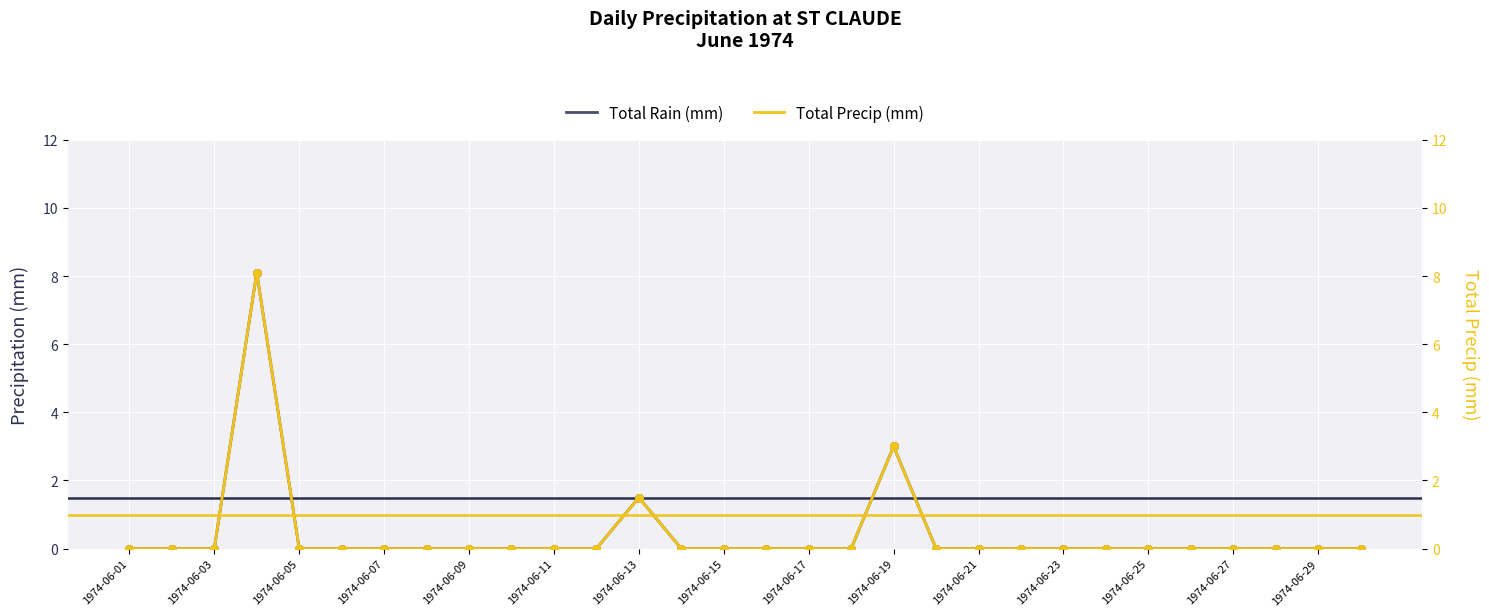

At how many categories does at least one series exceed 4?

1